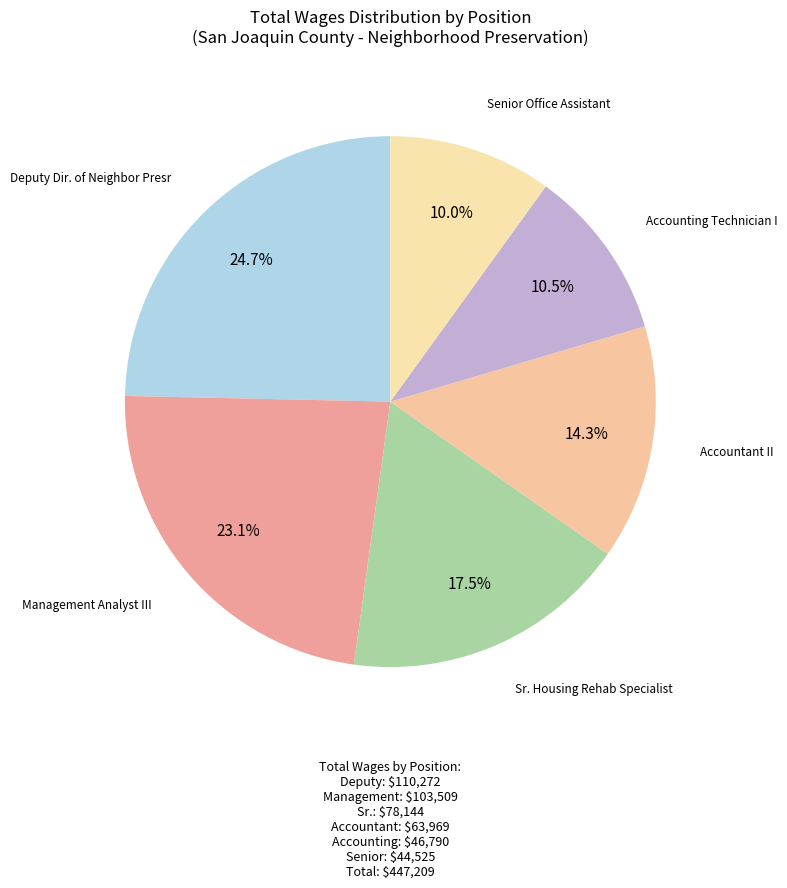

Which category has the biggest portion of the pie?

Deputy Dir. of Neighbor Presr